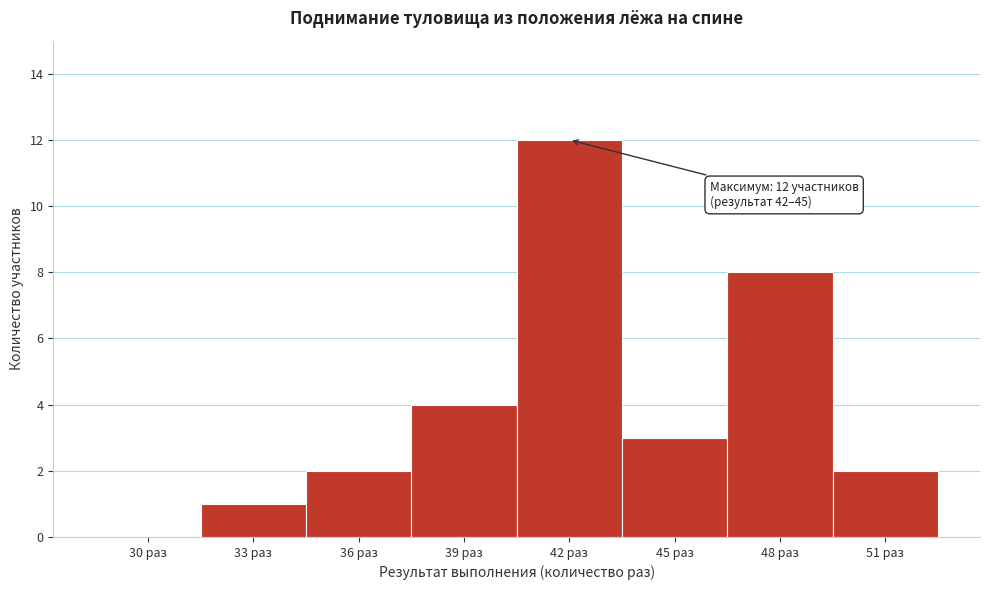

Reading left to right, transcribe all the data shown in this chart.

30 раз=0	33 раз=1	36 раз=2	39 раз=4	42 раз=12	45 раз=3	48 раз=8	51 раз=2